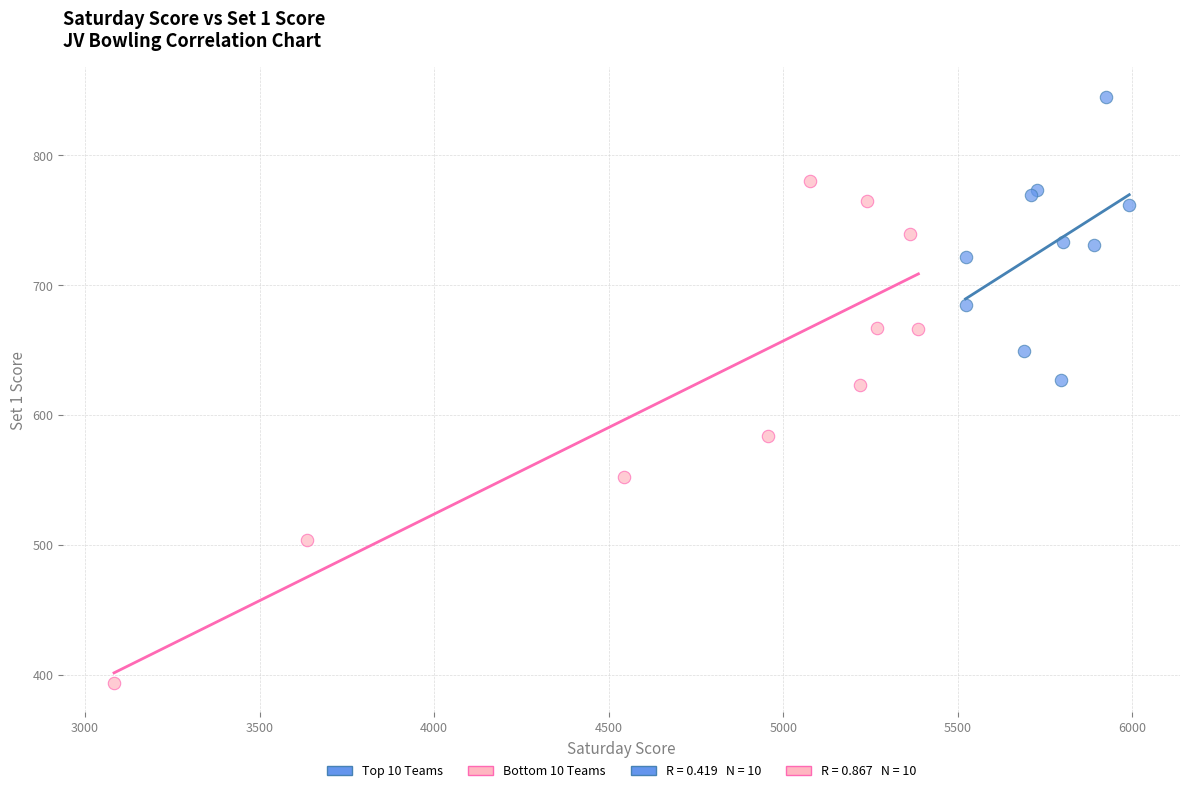

Which series has the largest Y range (max minus min)?

Bottom 10 Teams